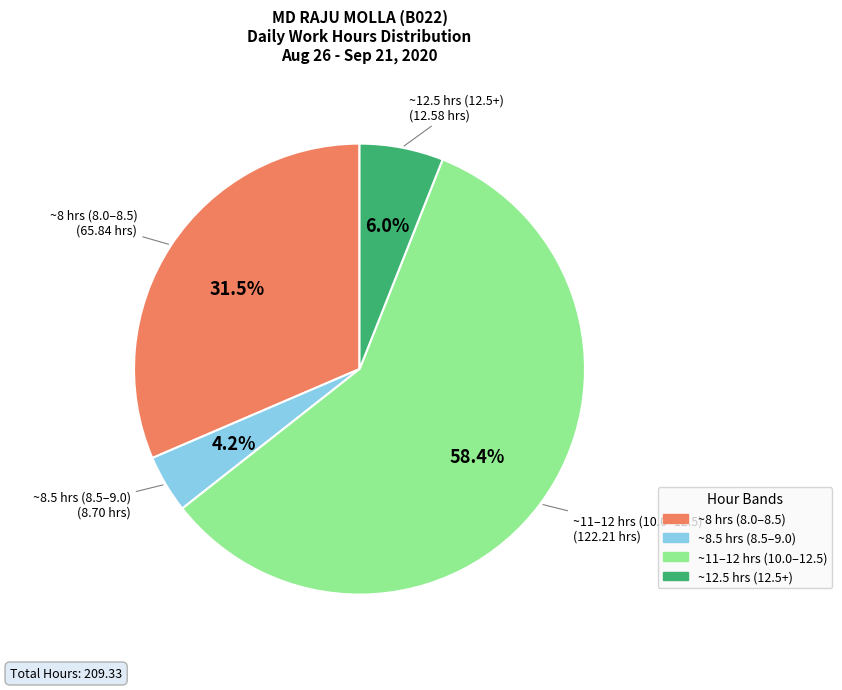

Is there any slice that represents more than half of the pie?

Yes